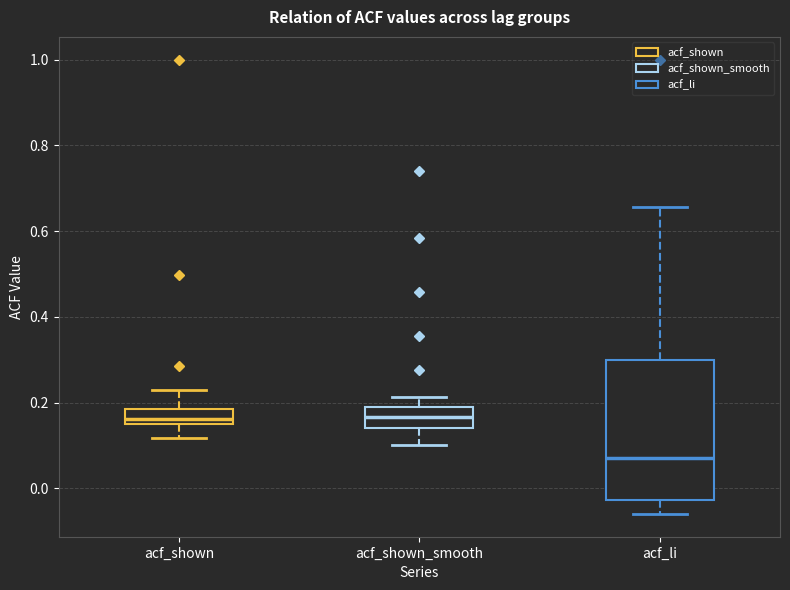

Reading left to right, transcribe this box plot: for each box, give where its median line is, the range the box spans, and where its two whiskers end, as read against the y-axis. The values are not printed on the chart, so give them approximately, as read against the axis.

acf_shown: median 0.16, box 0.14 to 0.18, whiskers 0.12 to 0.22
acf_shown_smooth: median 0.16, box 0.14 to 0.18, whiskers 0.10 to 0.22
acf_li: median 0.08, box -0.02 to 0.30, whiskers -0.06 to 0.66